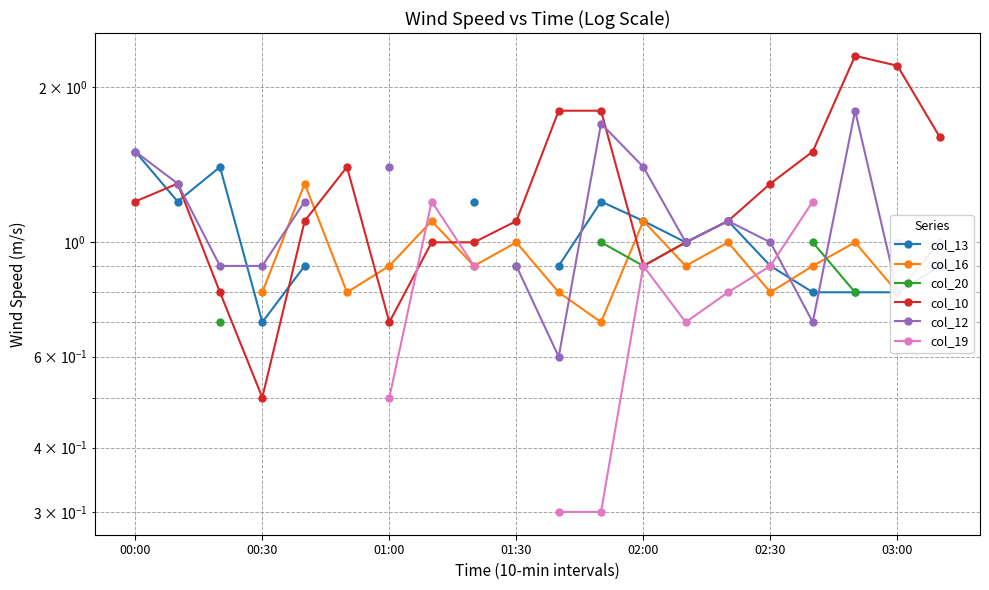

True or false: col_20 and col_19 cross at least once.

False